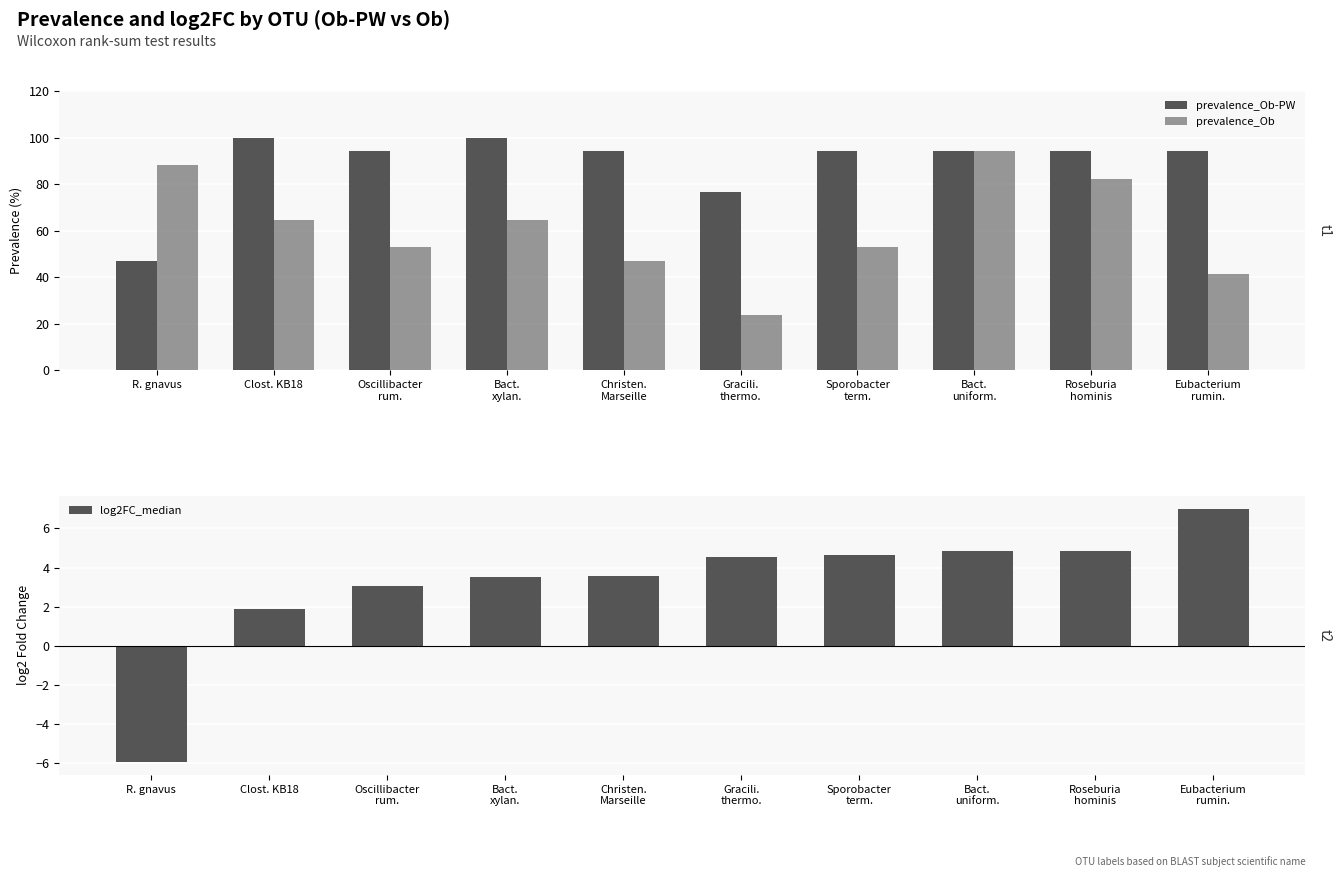

What is the difference between the highest and lowest values at Eubacterium
rumin.?

52.9